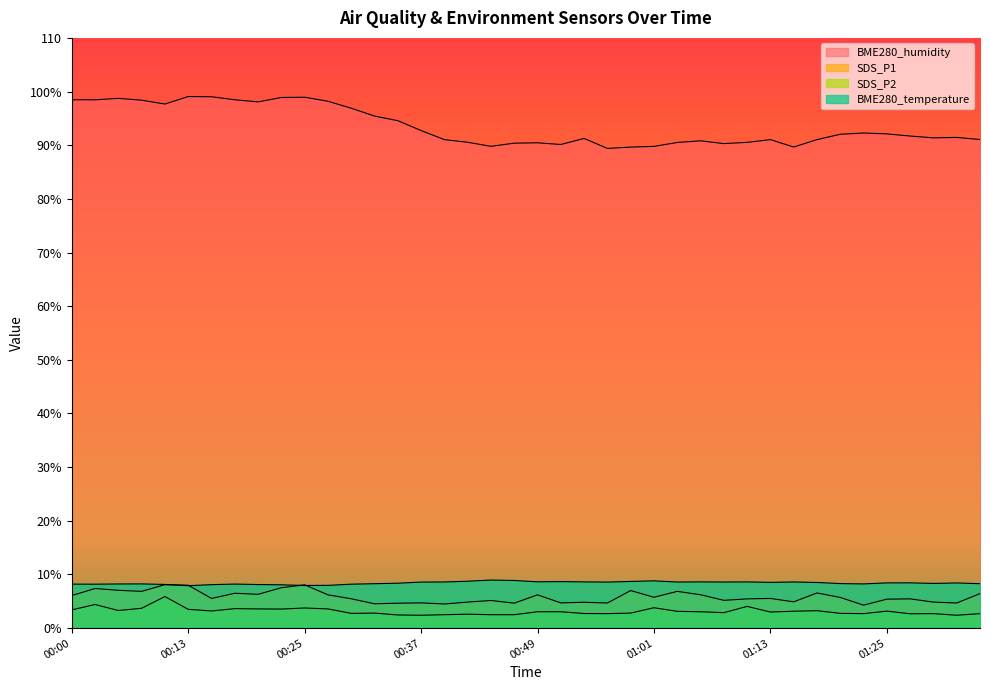

What is the difference between the BME280_temperature values at 01:23 and 00:15?

0.1